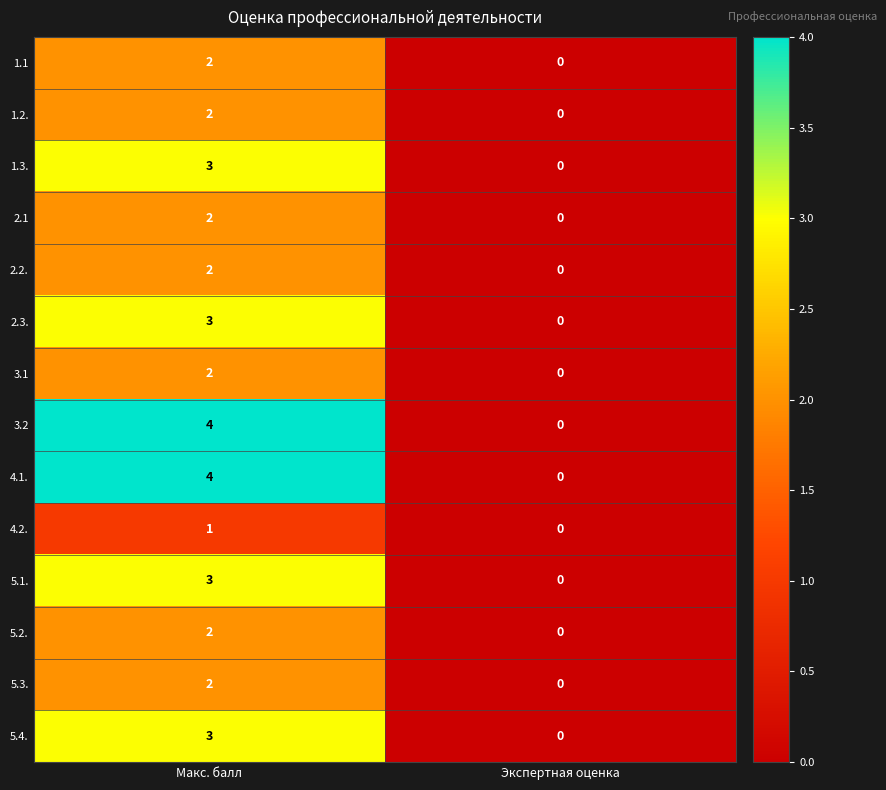

Rank the categories by 3.1 value from highest to lowest.

Макс. балл, Экспертная оценка